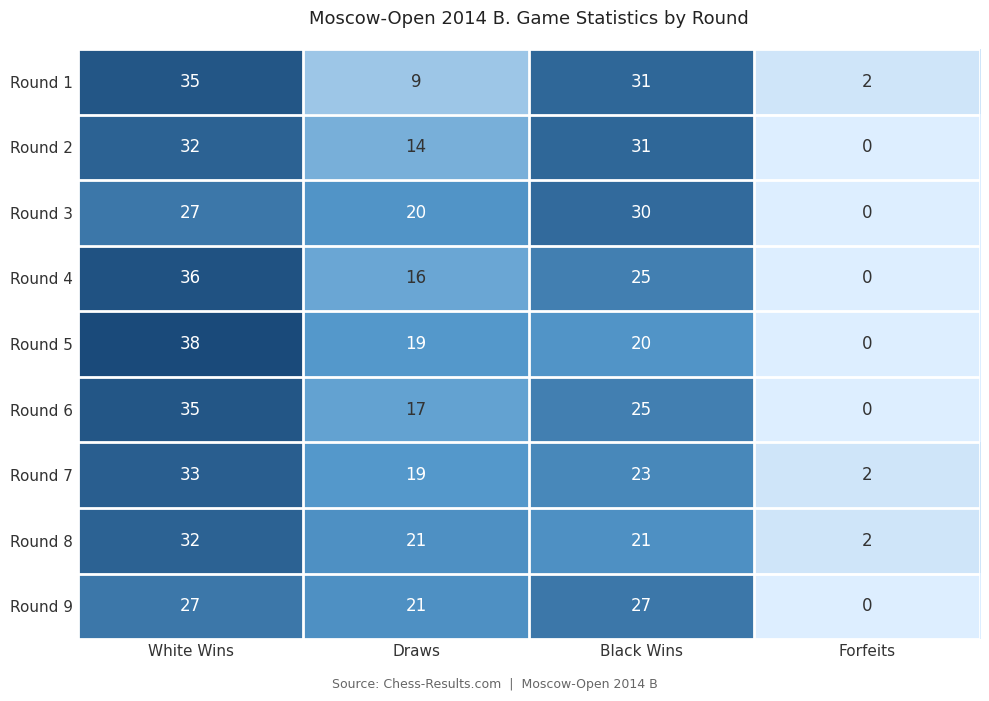

Read the Round 1 value at Black Wins.

31